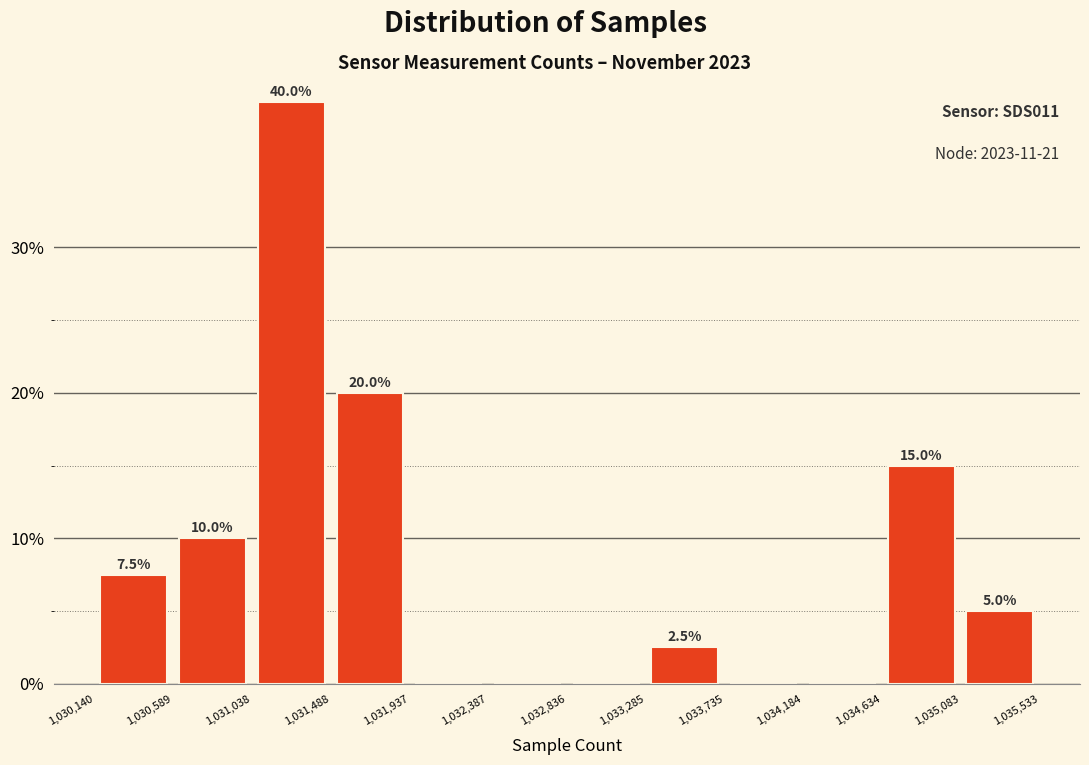

Over which range of the x-axis is the bar tallest?

1,031,038 to 1,031,488